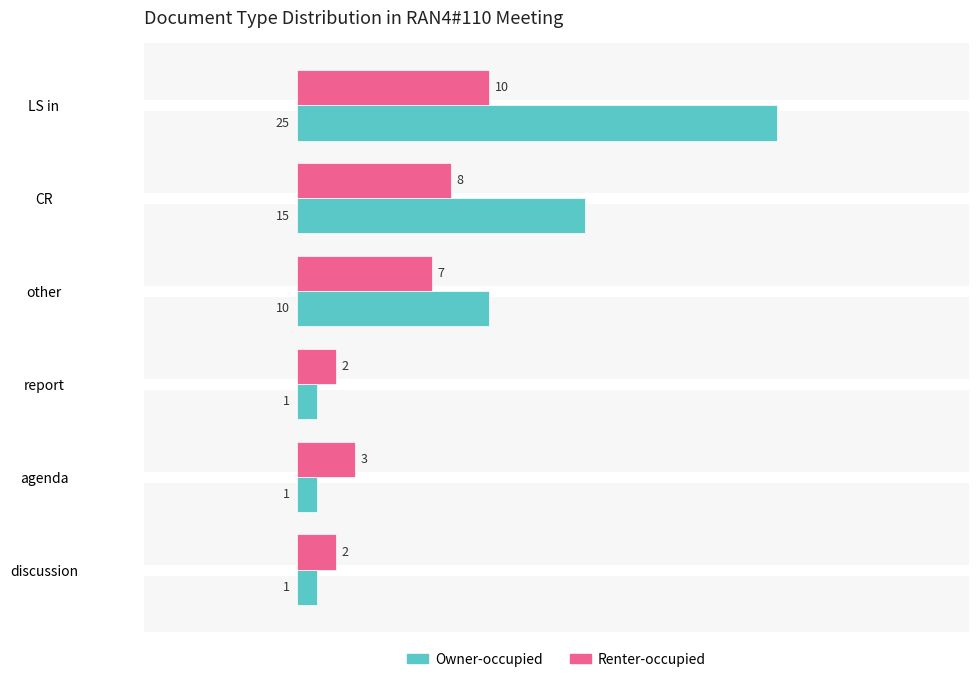

Which series has the widest spread of values?

Owner-occupied